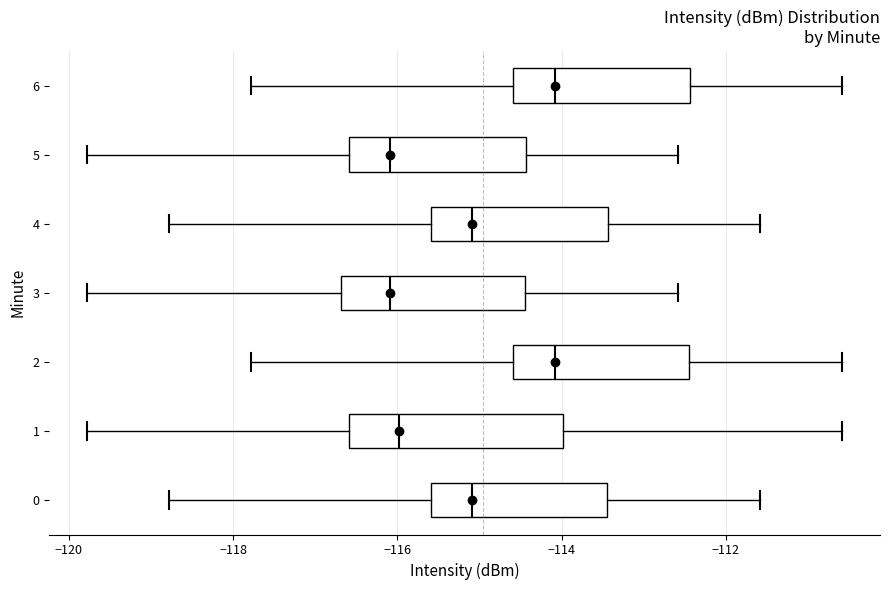

Reading bottom to top, transcribe this box plot: for each box, give where its median line is, the range the box spans, and where its two whiskers end, as read against the x-axis. The values are not printed on the chart, so give them approximately, as read against the axis.

0: median -115.0, box -115.6 to -113.4, whiskers -118.8 to -111.6
1: median -116.0, box -116.6 to -114.0, whiskers -119.8 to -110.6
2: median -114.0, box -114.6 to -112.4, whiskers -117.8 to -110.6
3: median -116.0, box -116.6 to -114.4, whiskers -119.8 to -112.6
4: median -115.0, box -115.6 to -113.4, whiskers -118.8 to -111.6
5: median -116.0, box -116.6 to -114.4, whiskers -119.8 to -112.6
6: median -114.0, box -114.6 to -112.4, whiskers -117.8 to -110.6